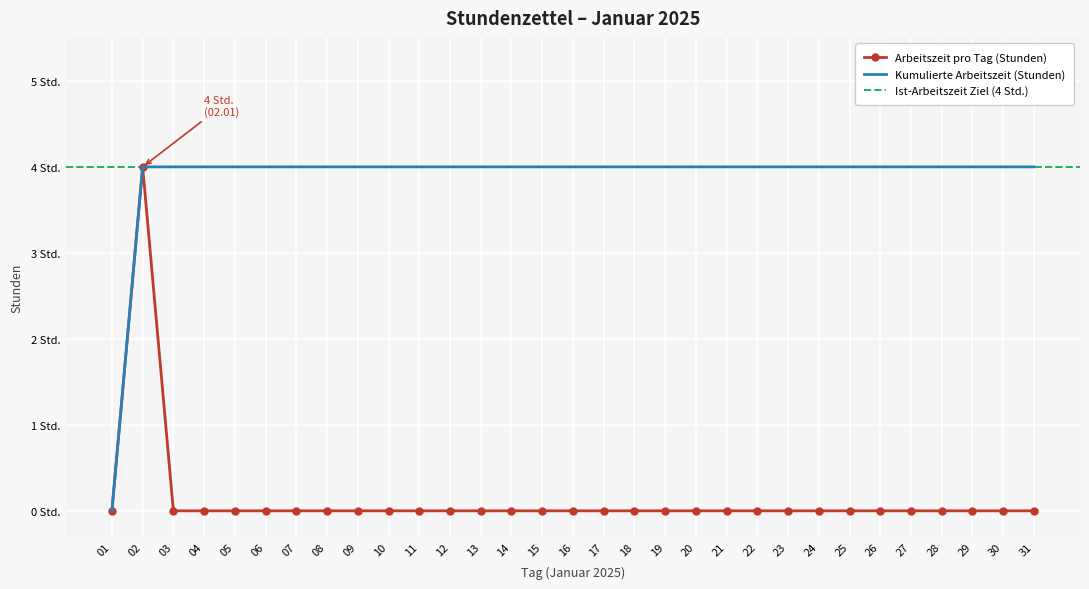

What is the sum of the values at 02 and 24?

4